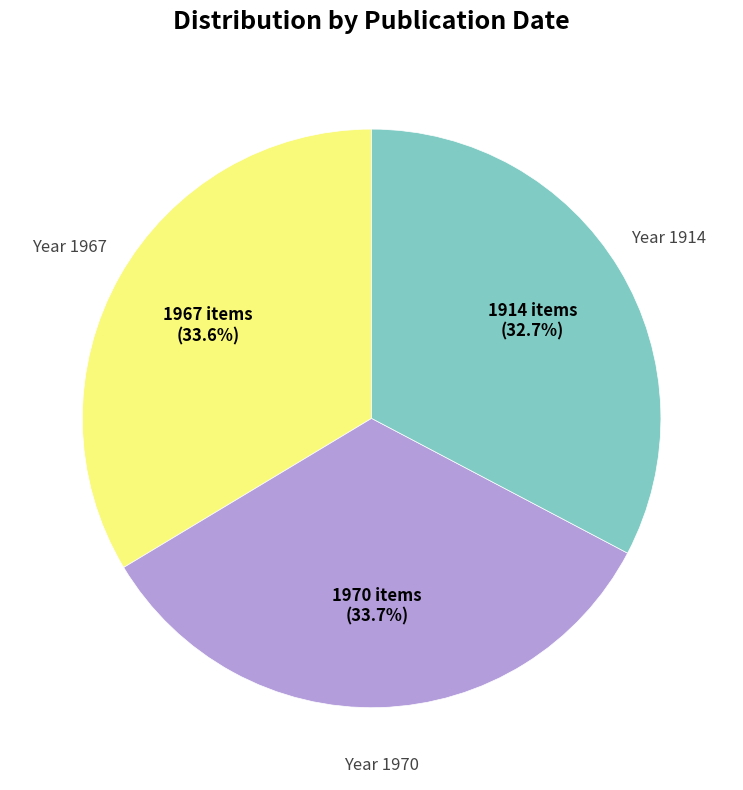

Is there any slice that represents more than half of the pie?

No